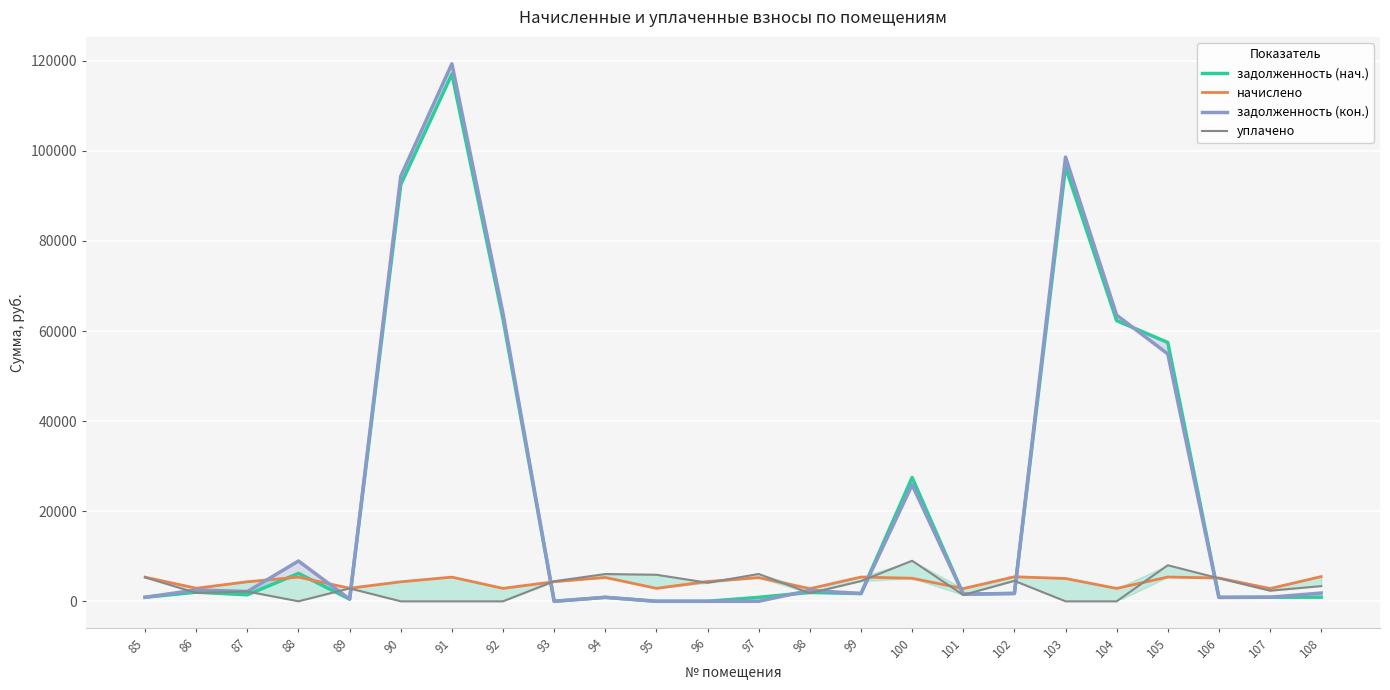

Rank the series by their maximum value, from lowest to highest.

начислено, уплачено, задолженность (нач.), задолженность (кон.)